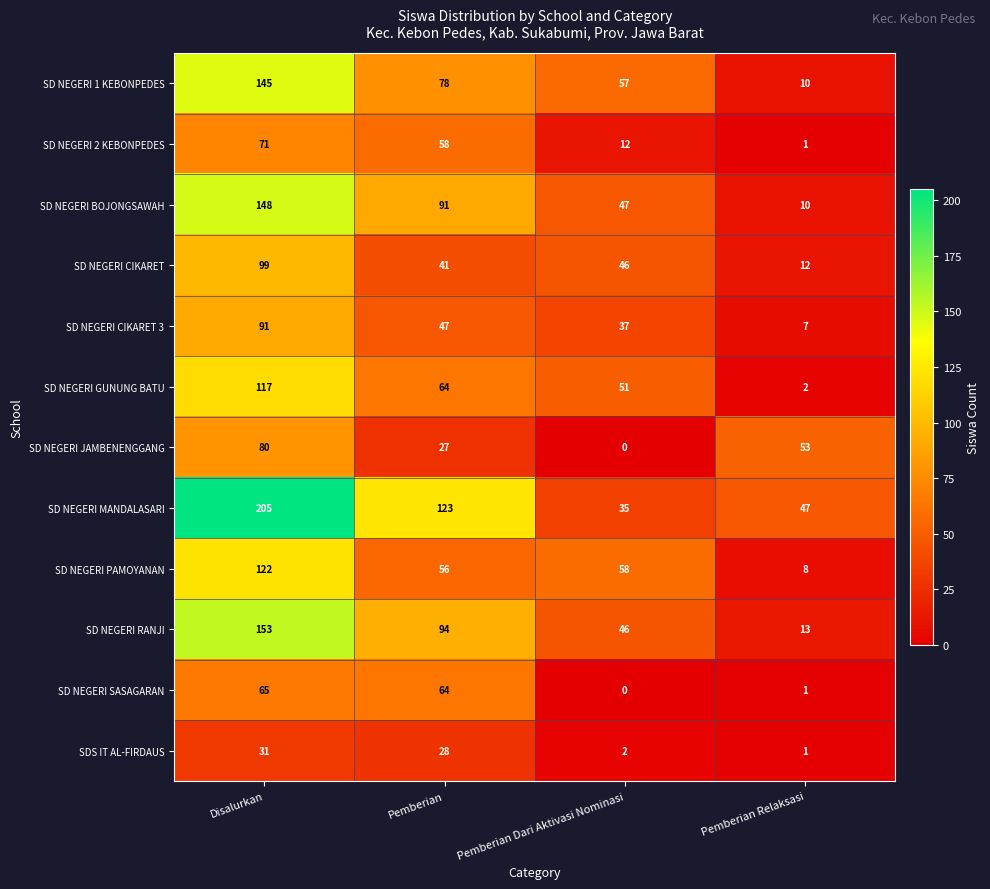

The SD NEGERI RANJI series shows 8 at Pemberian Relaksasi. True or false?

False